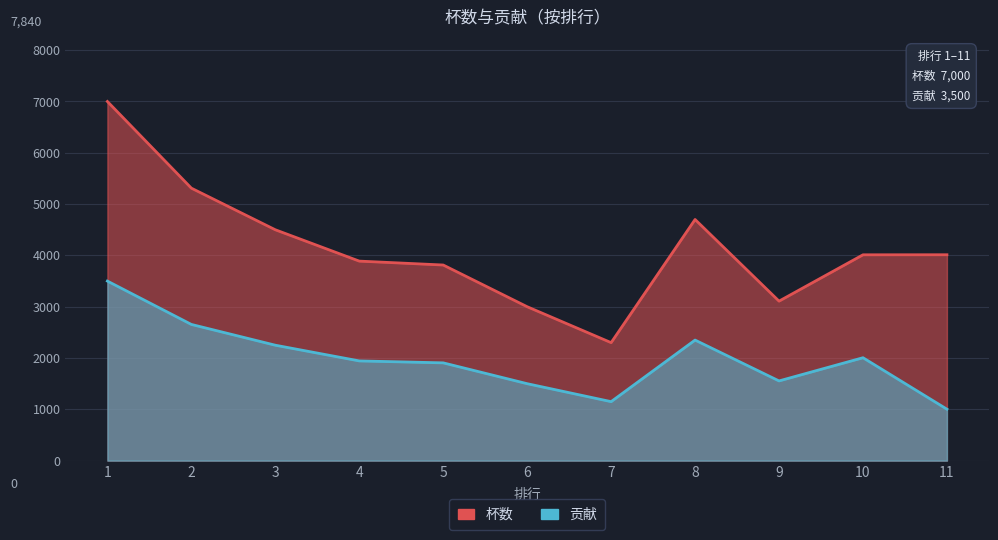

Reading left to right, what are all the values shown in this chart?

杯数: 1=7000	2=5311	3=4500	4=3889	5=3813	6=3000	7=2300	8=4700	9=3109	10=4012	11=4013
贡献: 1=3500	2=2655	3=2250	4=1944	5=1906	6=1500	7=1150	8=2350	9=1554	10=2006	11=1003